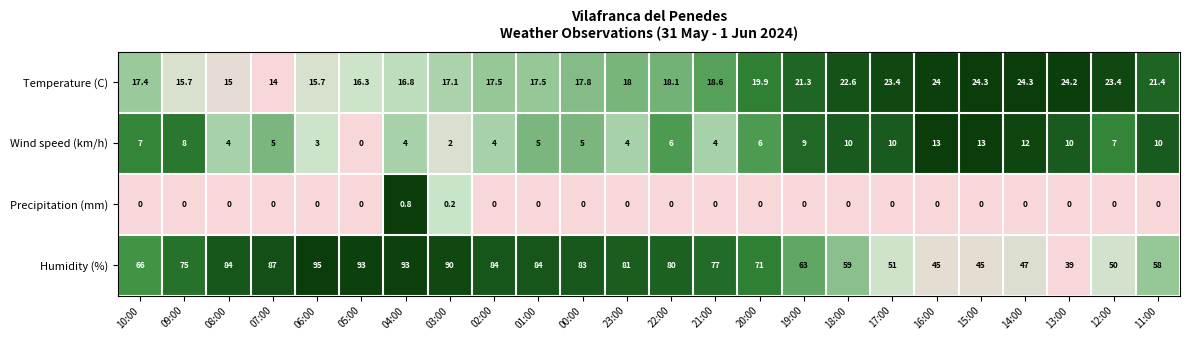

What is the sum of the Humidity (%) values at 07:00 and 17:00?

138.0